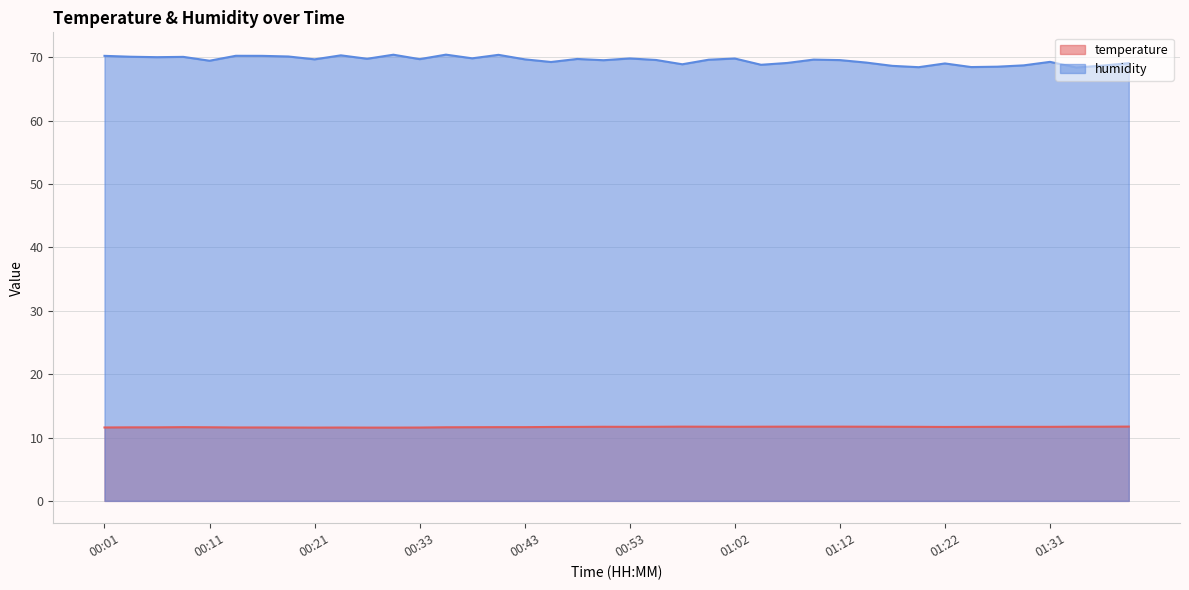

Rank the series by their maximum value, from lowest to highest.

temperature, humidity